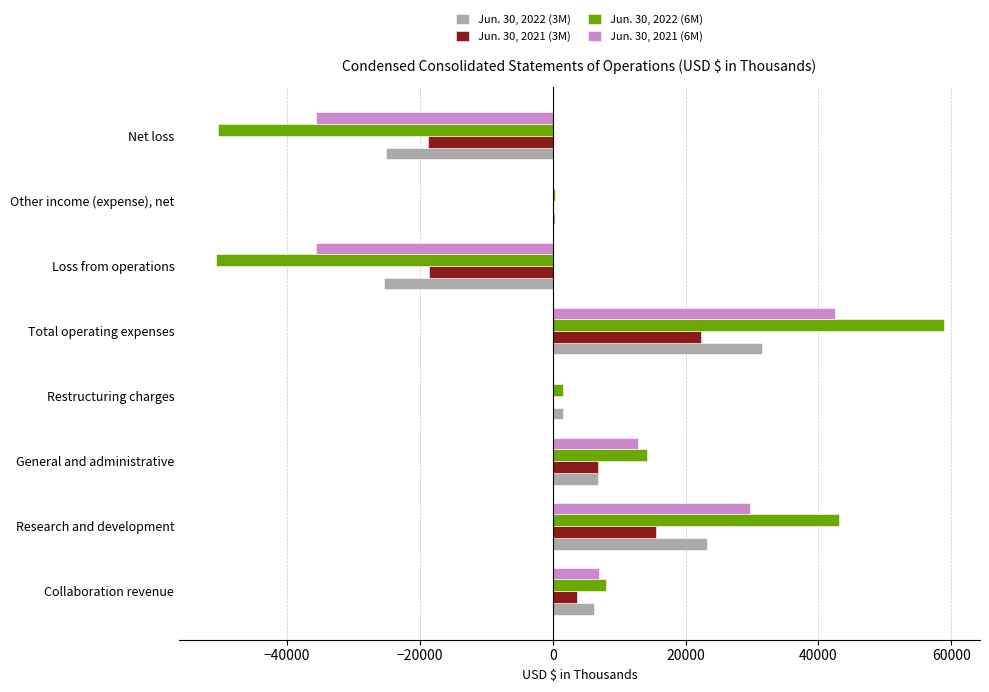

The Jun. 30, 2022 (3M) series shows 9987 at Research and development. True or false?

False